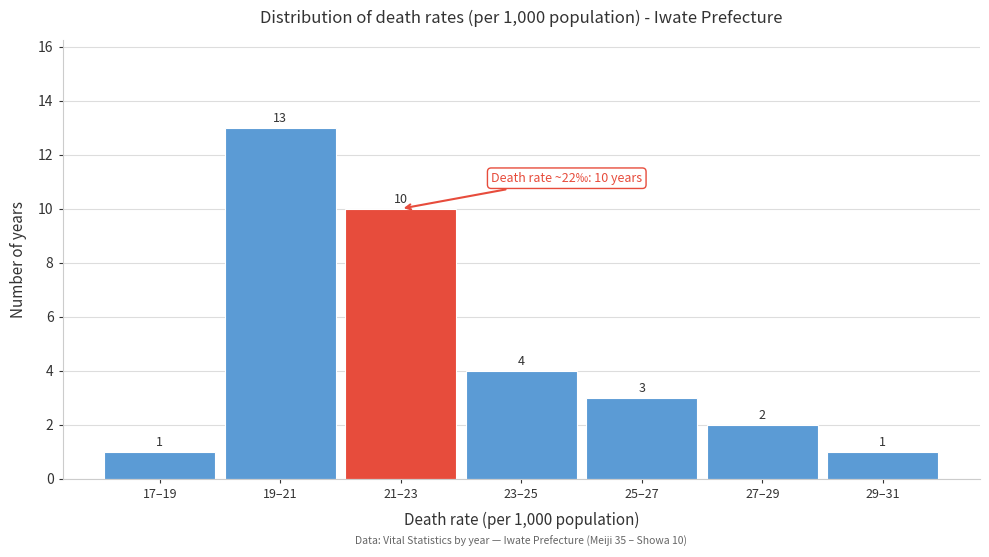

Reading left to right, extract all data points from this chart.

17–19=1	19–21=13	21–23=10	23–25=4	25–27=3	27–29=2	29–31=1